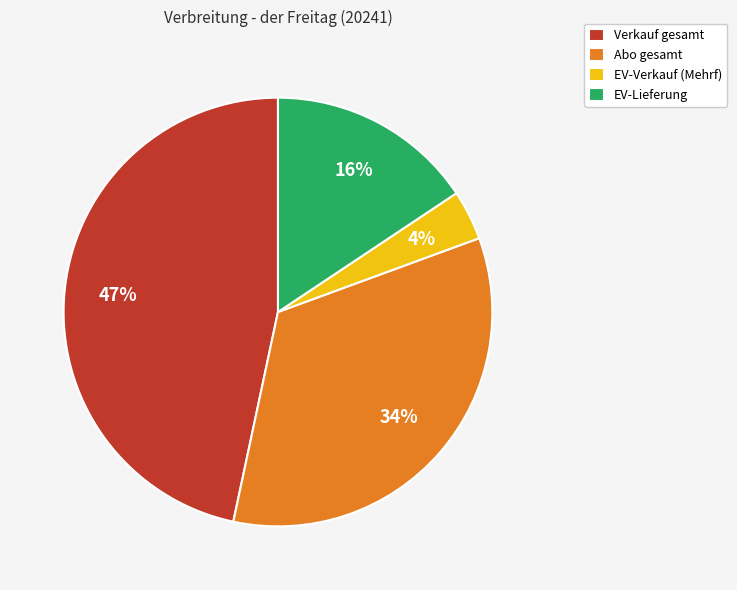

What is the smallest slice in the pie chart?

EV-Verkauf (Mehrf)